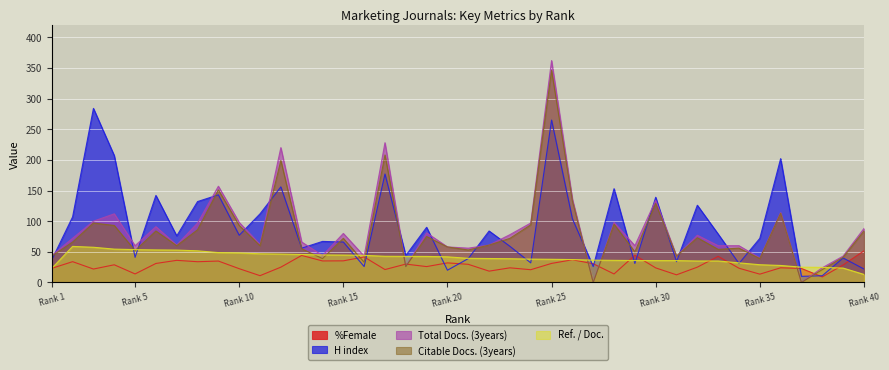

True or false: H index has more than 0 interior local peaks.

True